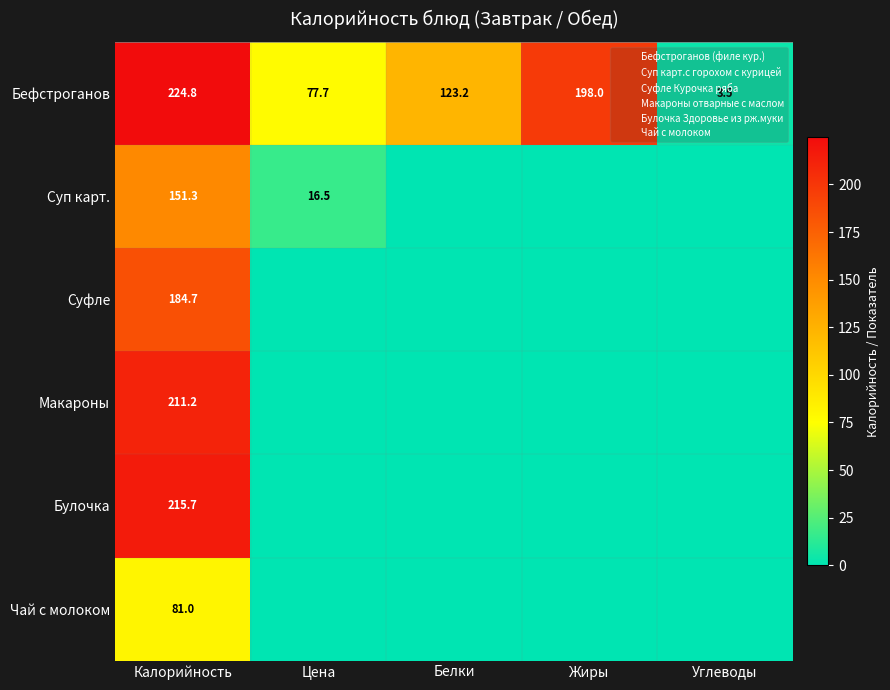

At which category is the sum across all series the highest?

Калорийность